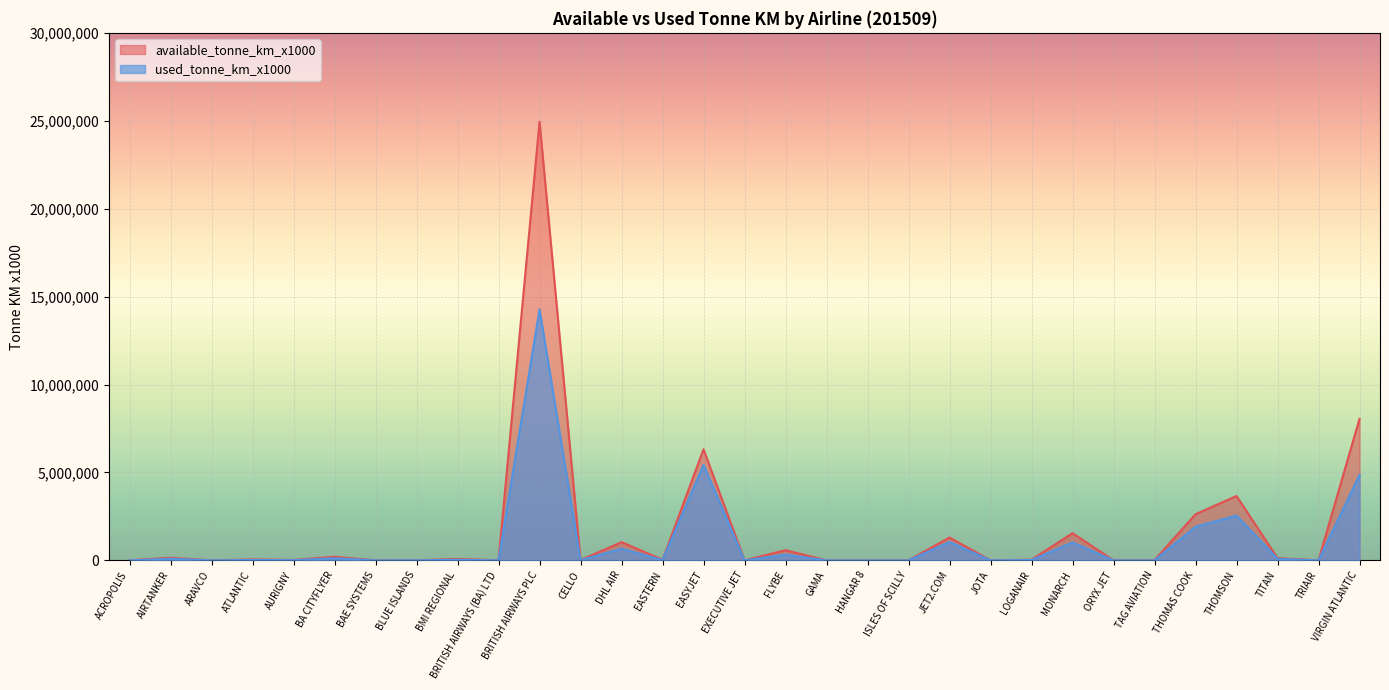

How many interior local peaks does the used_tonne_km_x1000 series have?

11